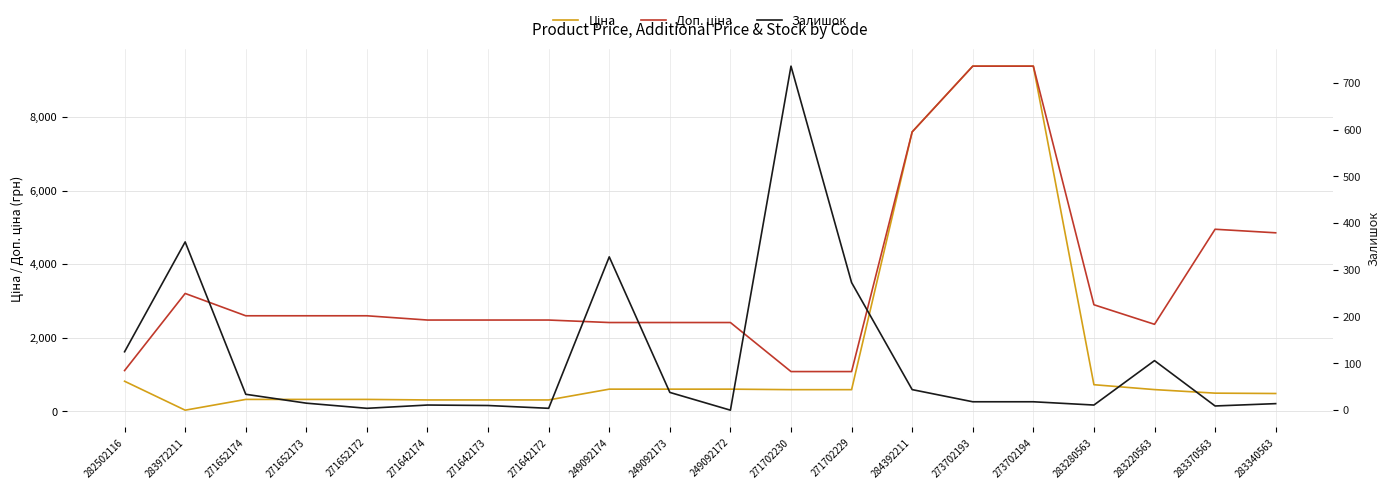

The value of Ціна at 271642174 is 310.3. True or false?

True